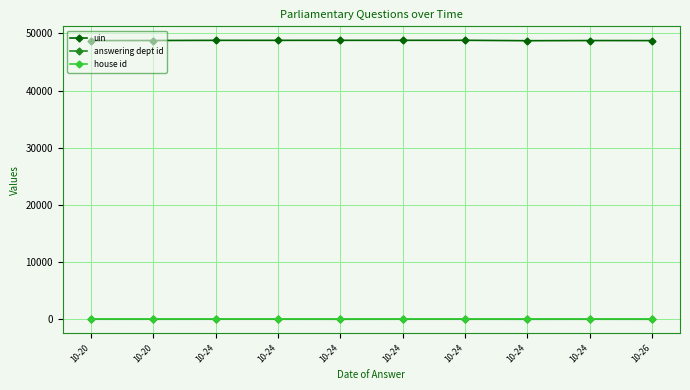

How many lines are shown in the chart?

3